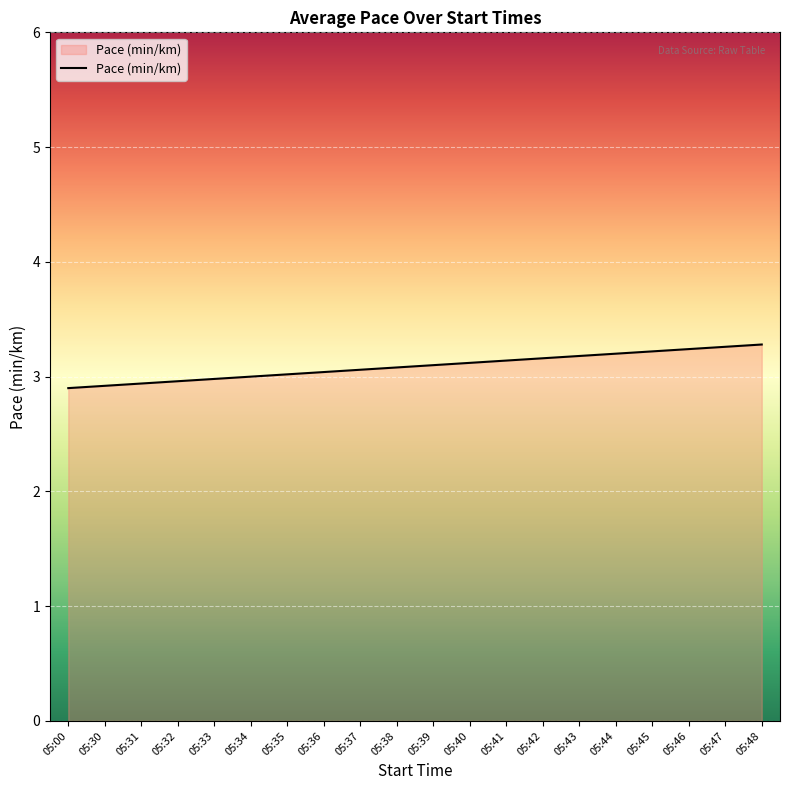

What is the minimum value shown in the chart?

2.9